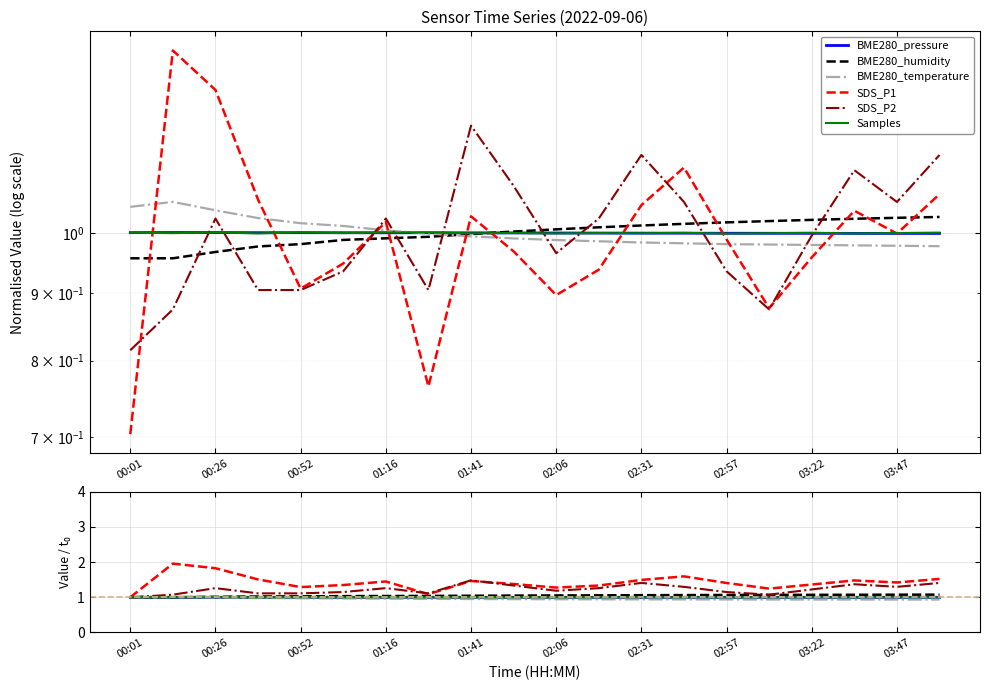

What is the sum of all BME280_pressure values?

20.0